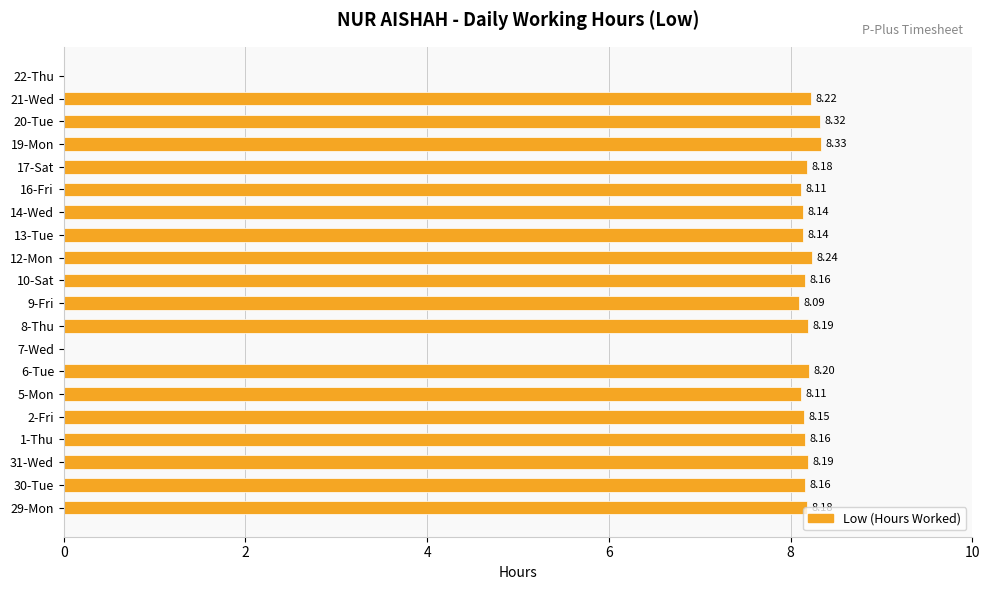

Between 29-Mon and 6-Tue, which is larger?

6-Tue